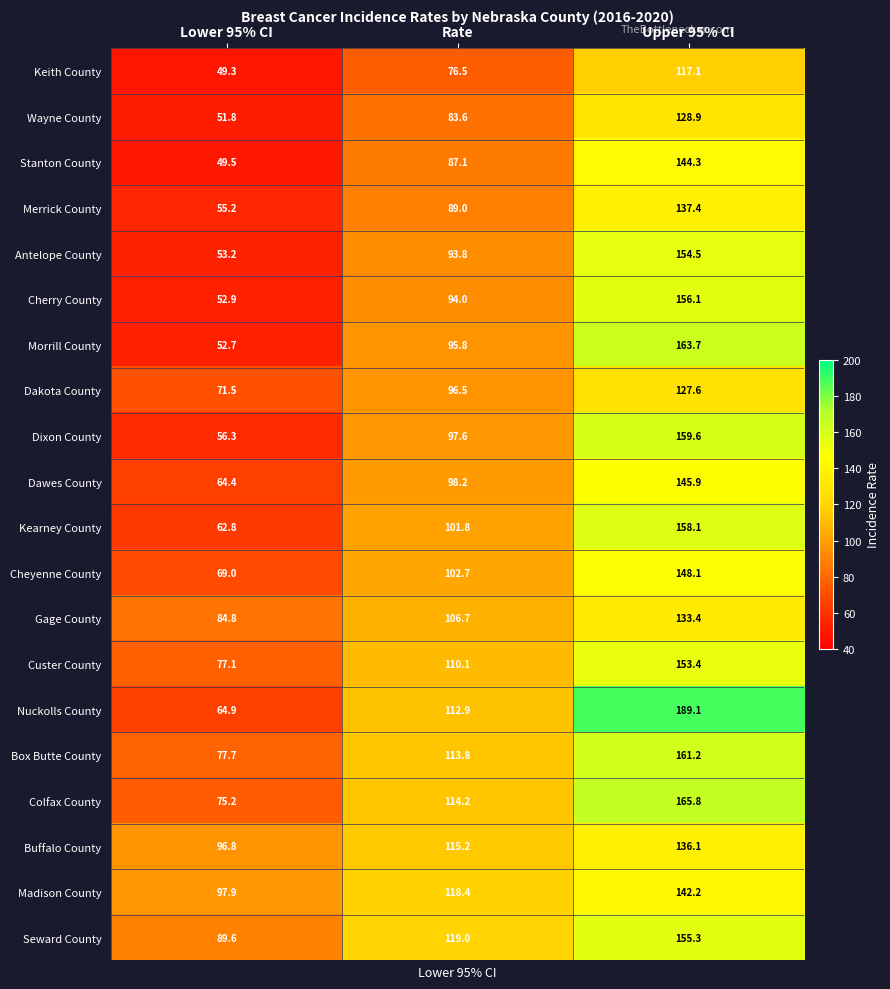

Where is Cheyenne County nearest to the value 108?

Rate